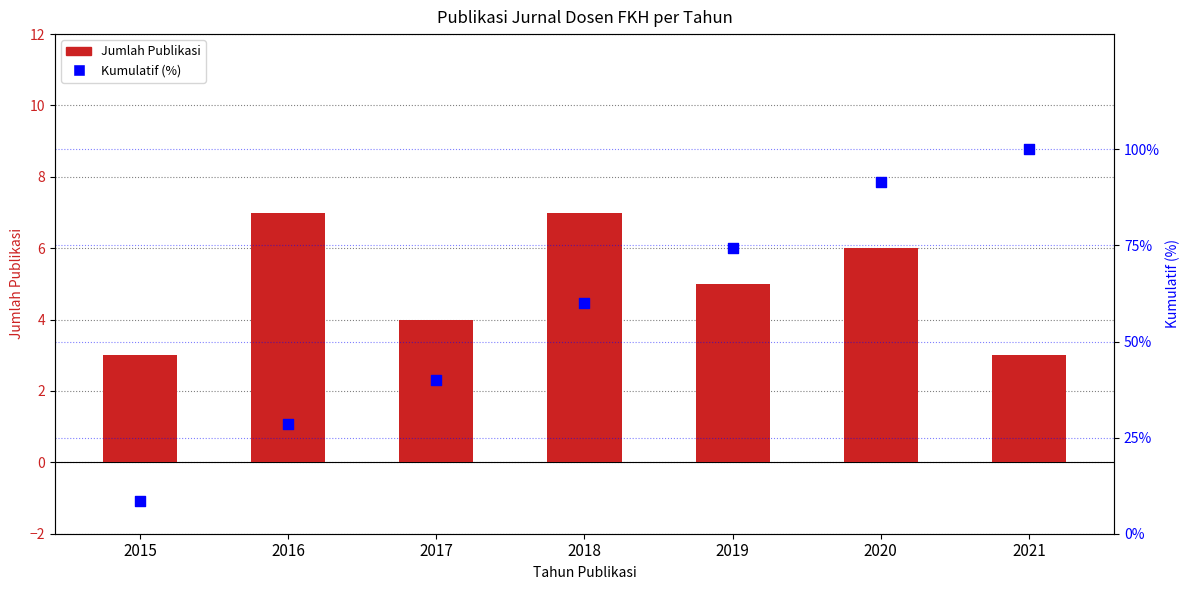

At which category is the sum across all series the highest?

2021